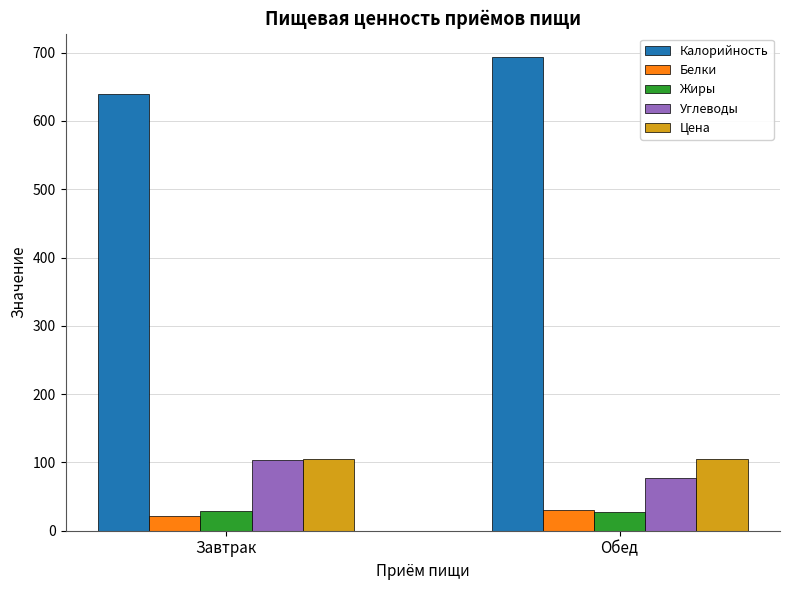

True or false: Цена has a value of 31.6 at Завтрак.

False